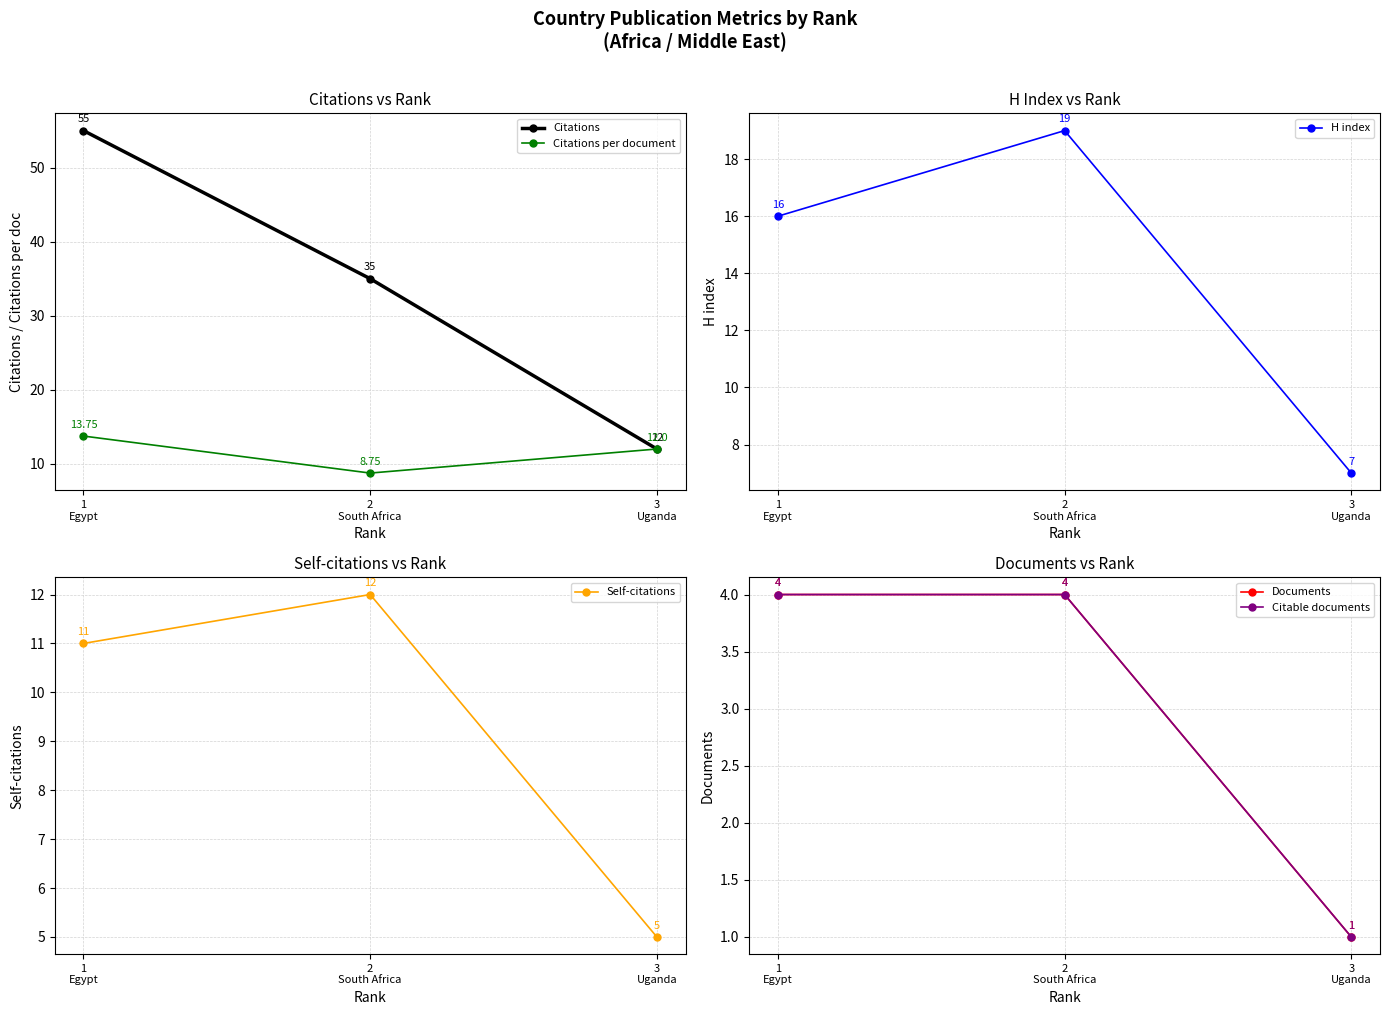

How many values in the Documents series are below 4?

1